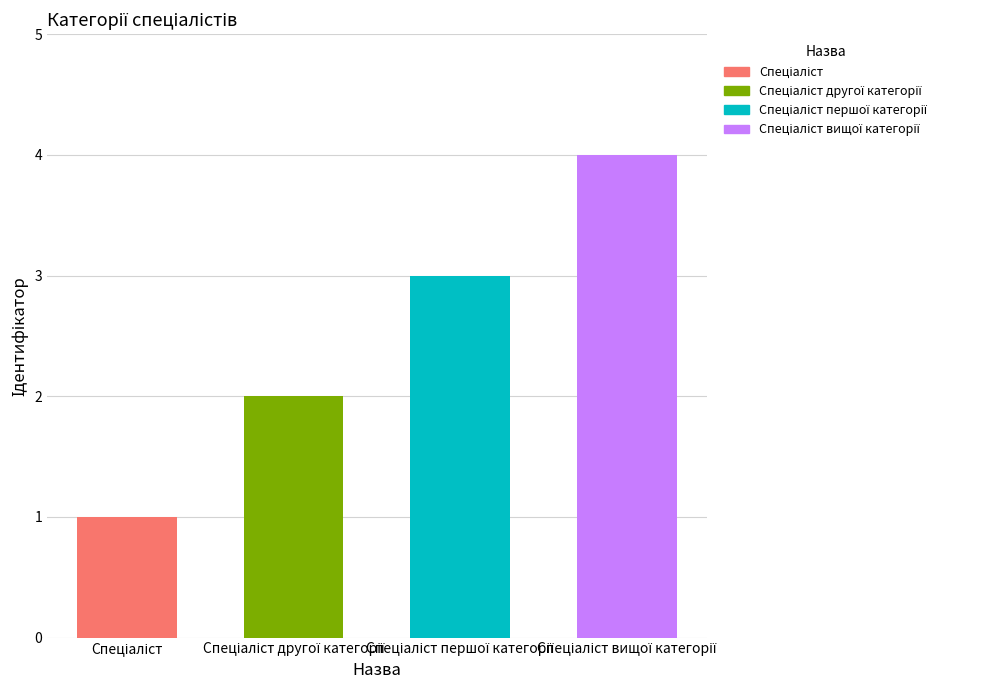

Does the chart contain any negative values?

No